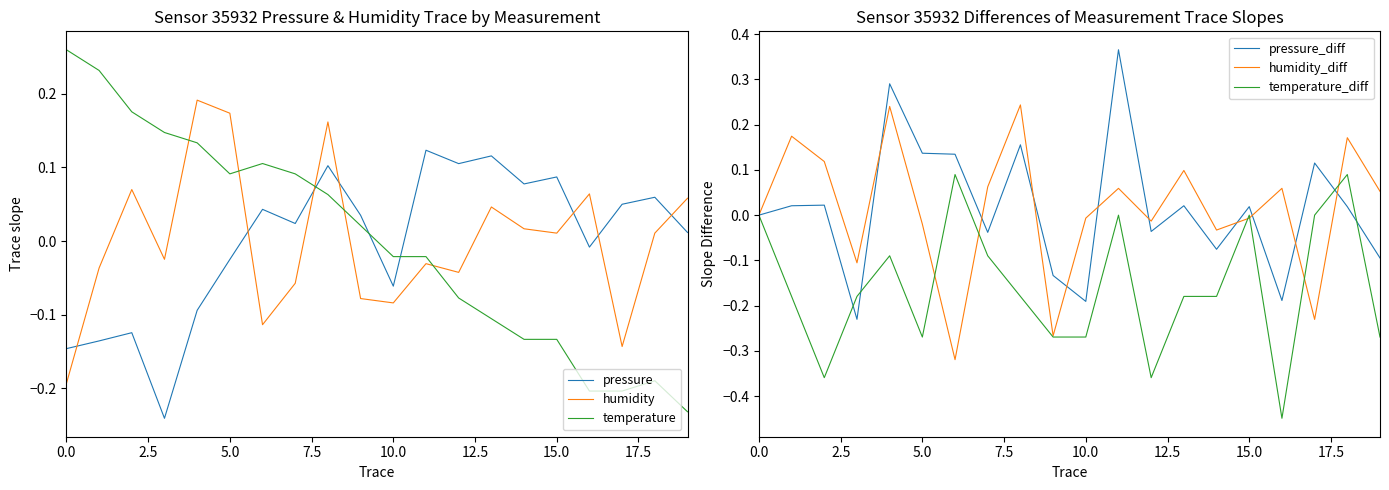

At which label is humidity closest to 0?

15